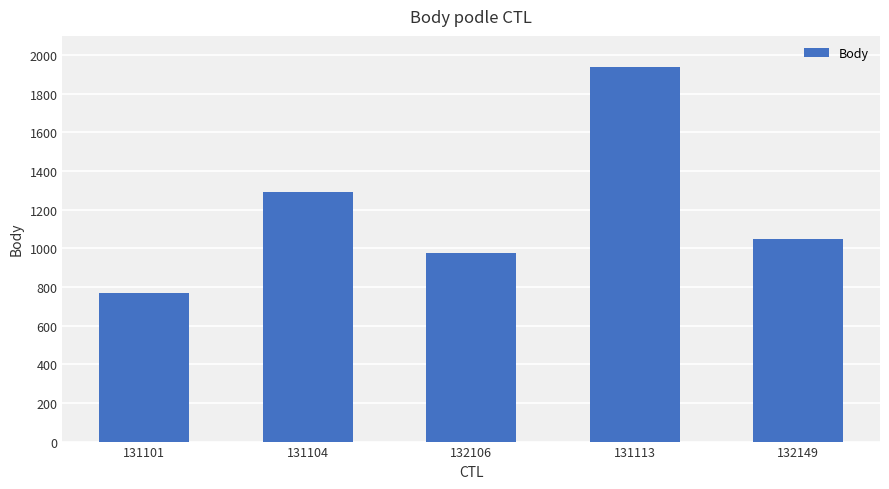

Is it true that the value at 131113 is 1937?

True